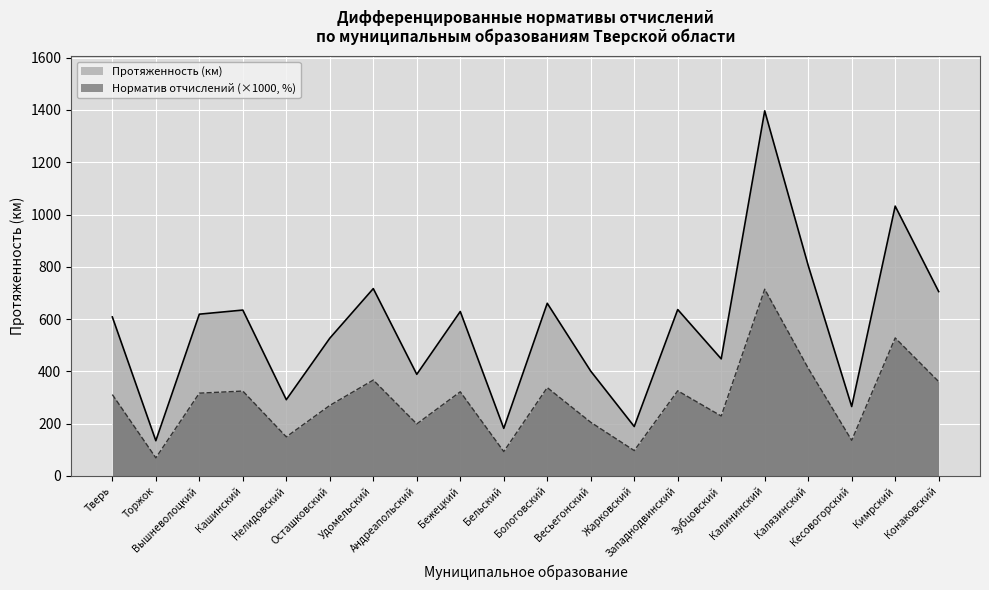

What is the lowest value of the Протяженность (км) series?

134.2